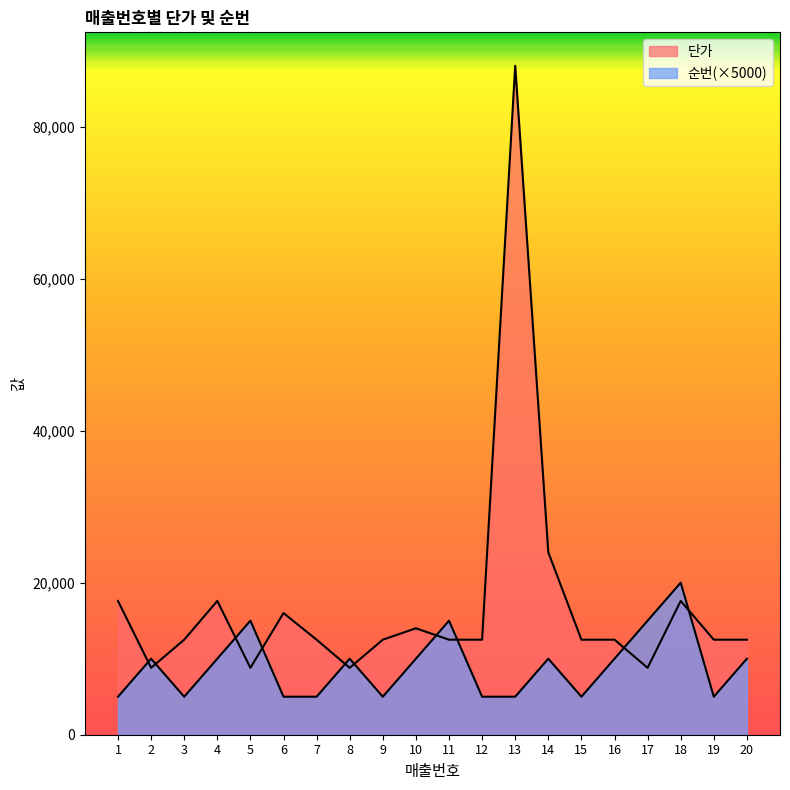

What is the difference between the highest and lowest values at 10?

4000